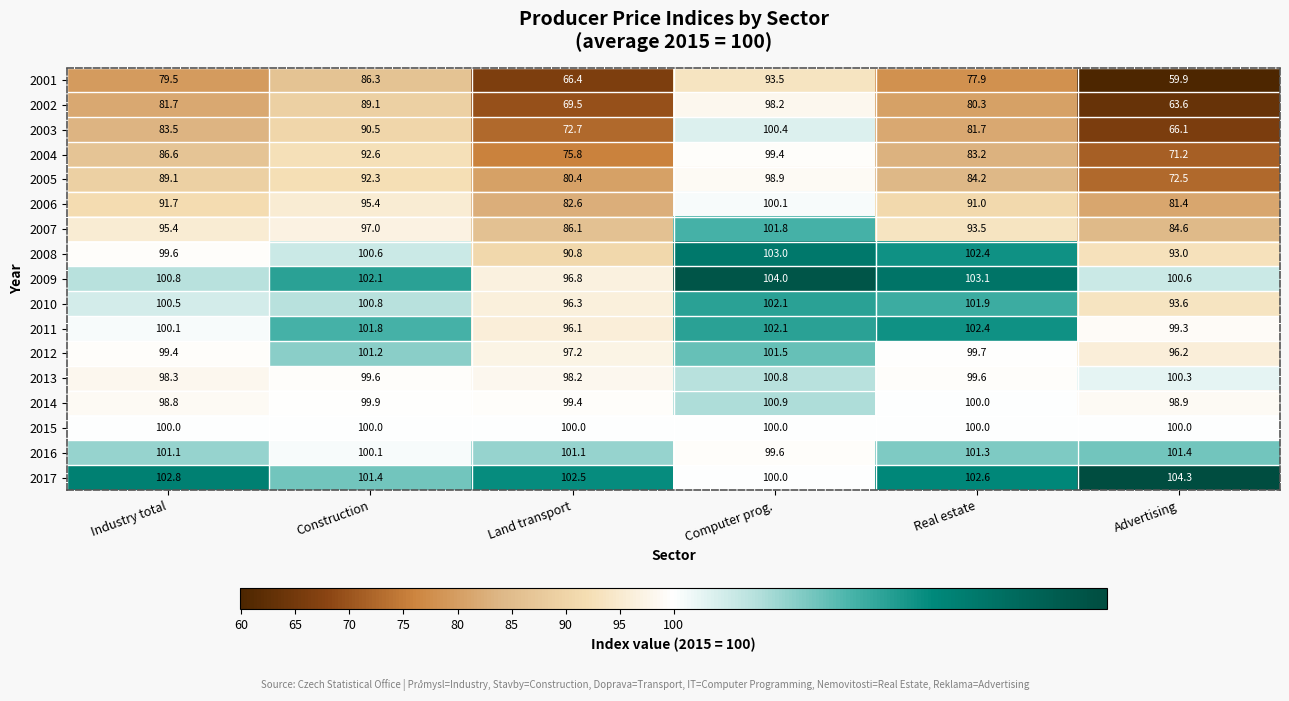

List the series in order of their peak value, lowest first.

2001, 2002, 2005, 2004, 2015, 2006, 2003, 2013, 2014, 2016, 2012, 2007, 2010, 2011, 2008, 2009, 2017